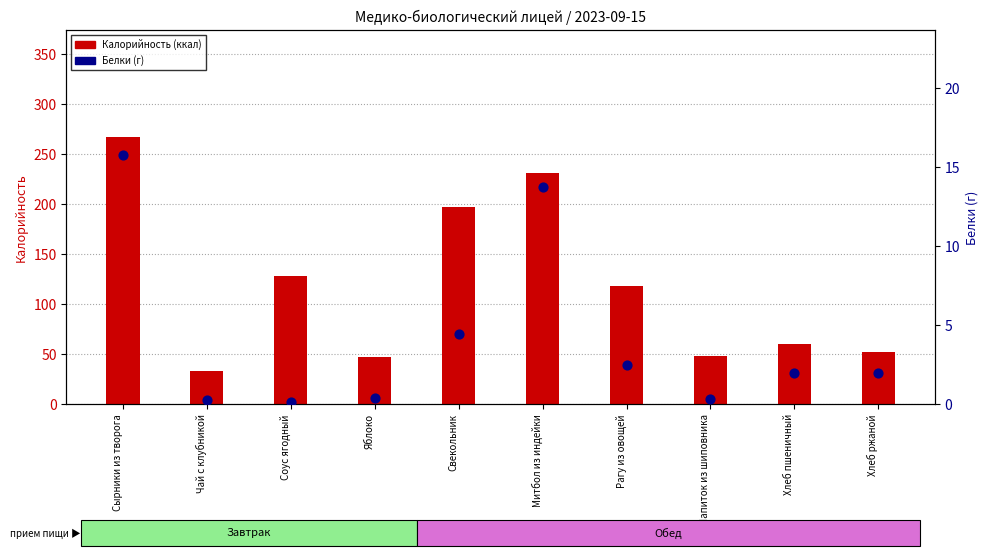

At how many categories does at least one series exceed 240?

1